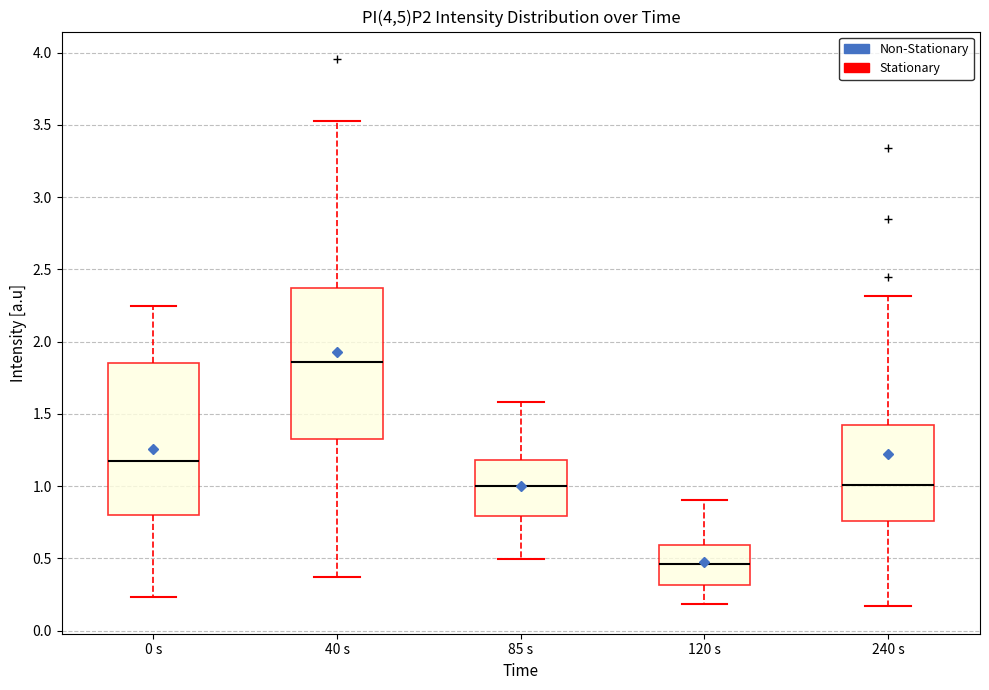

Reading left to right, read every box against the y-axis: the position of its median line, the range the box covers, and the ends of its whiskers. The values are not printed on the chart, so give them approximately, as read against the axis.

0 s: median 1.15, box 0.80 to 1.85, whiskers 0.25 to 2.25
40 s: median 1.85, box 1.35 to 2.35, whiskers 0.35 to 3.55
85 s: median 1.00, box 0.80 to 1.20, whiskers 0.50 to 1.60
120 s: median 0.45, box 0.30 to 0.60, whiskers 0.20 to 0.90
240 s: median 1.00, box 0.75 to 1.45, whiskers 0.15 to 2.30